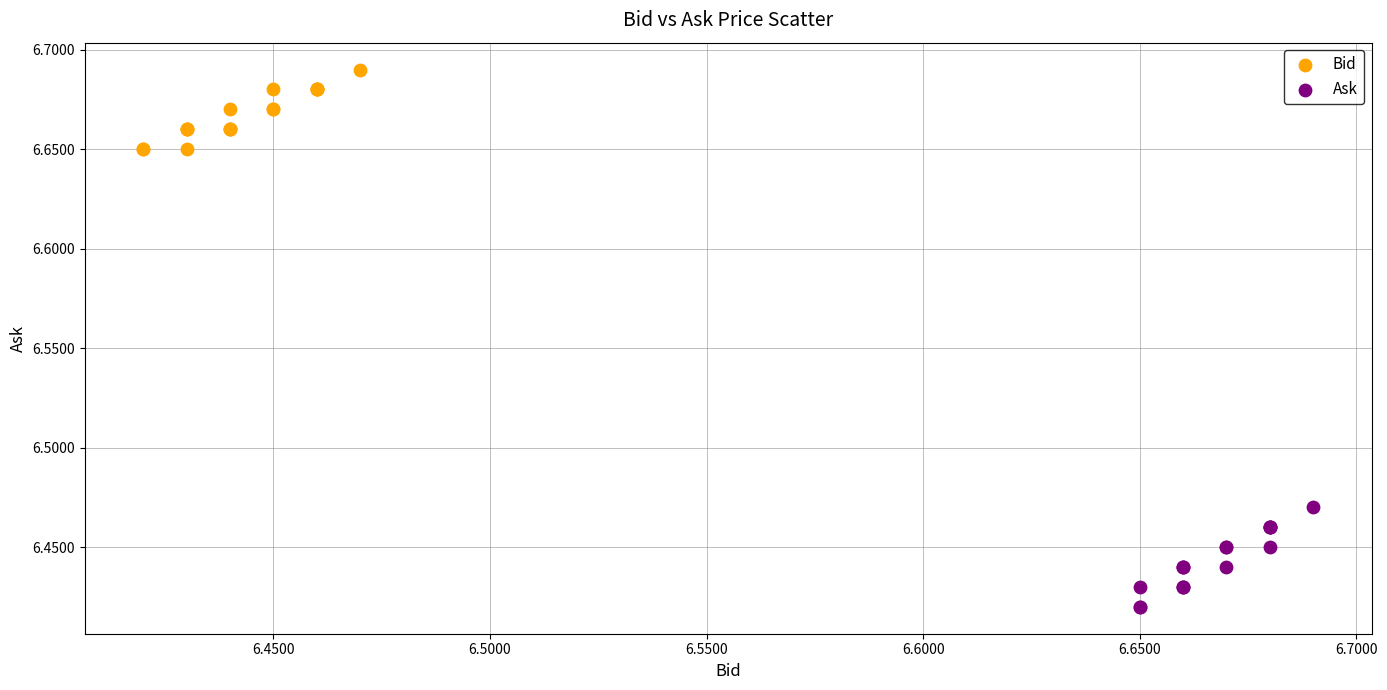

Which series contains the highest Y value?

Bid